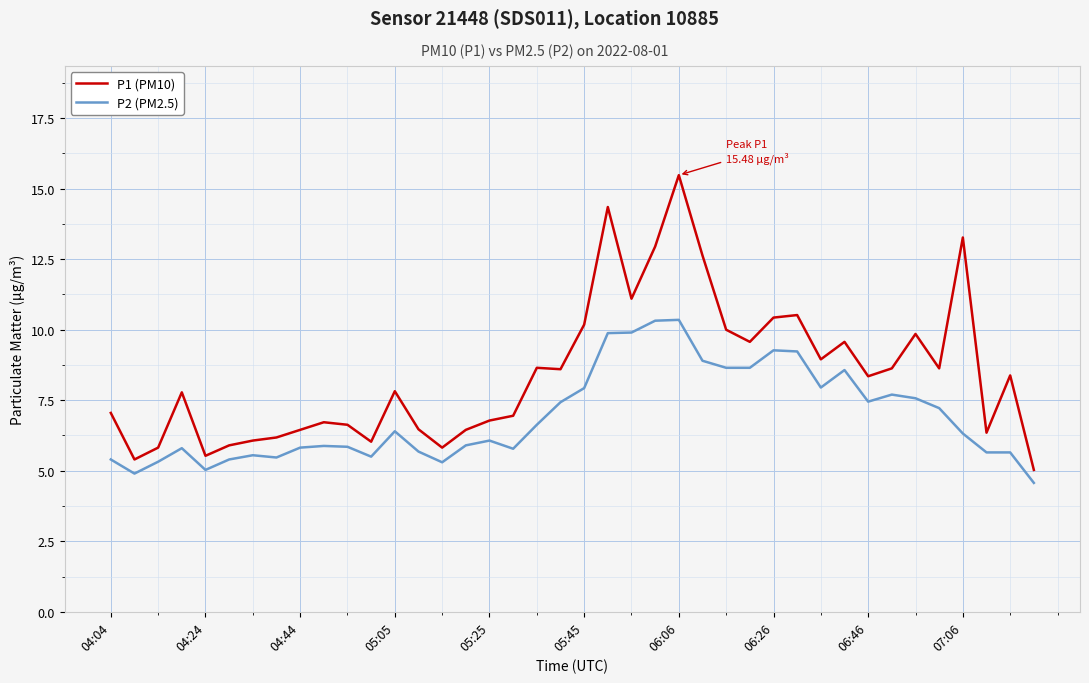

Which series has the widest spread of values?

P1 (PM10)